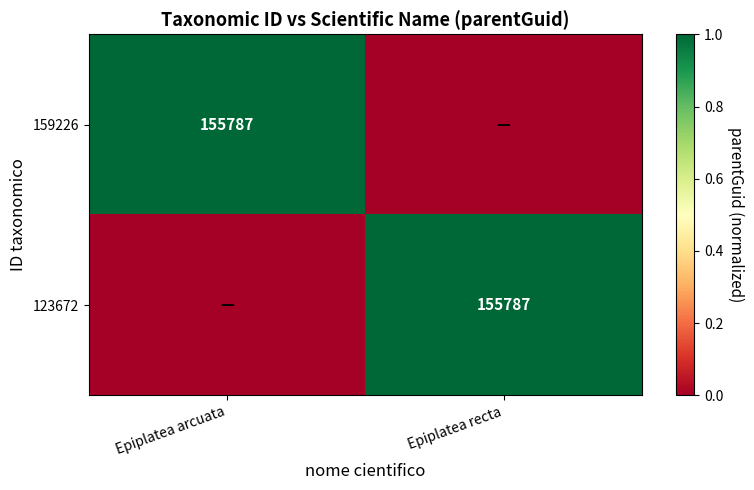

Count the number of categories in the chart.

2